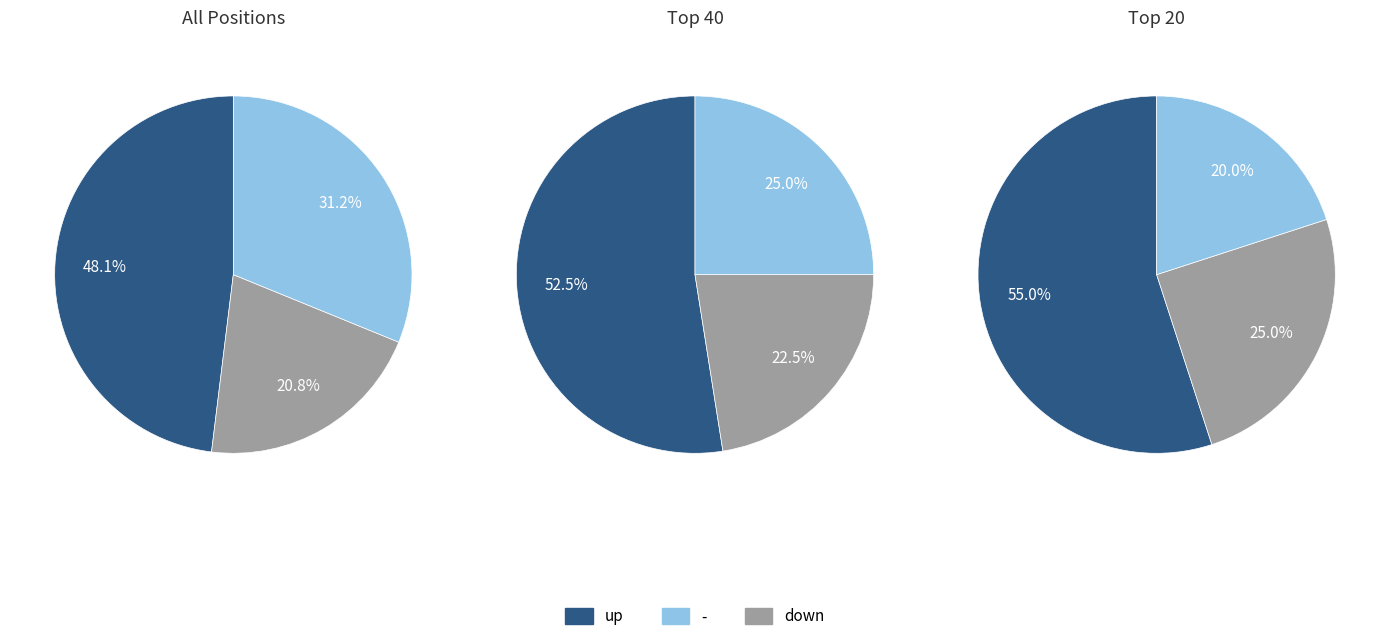

To the nearest percent, what percentage of the pie is down?

21%